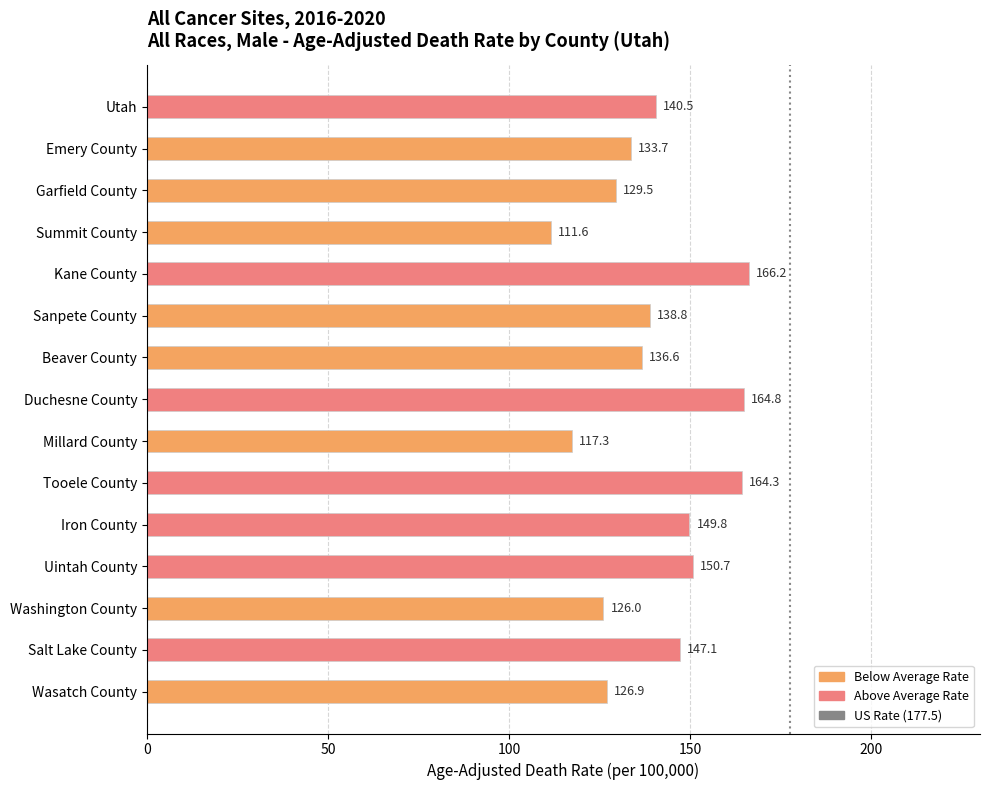

Reading bottom to top, transcribe all the data shown in this chart.

126.9	147.1	126.0	150.7	149.8	164.3	117.3	164.8	136.6	138.8	166.2	111.6	129.5	133.7	140.5